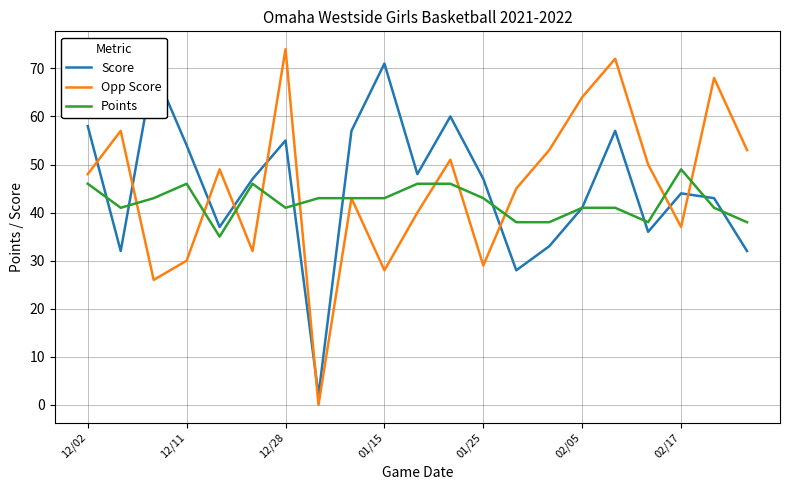

Which series ends up on top after the final intersection of Score and Opp Score?

Opp Score